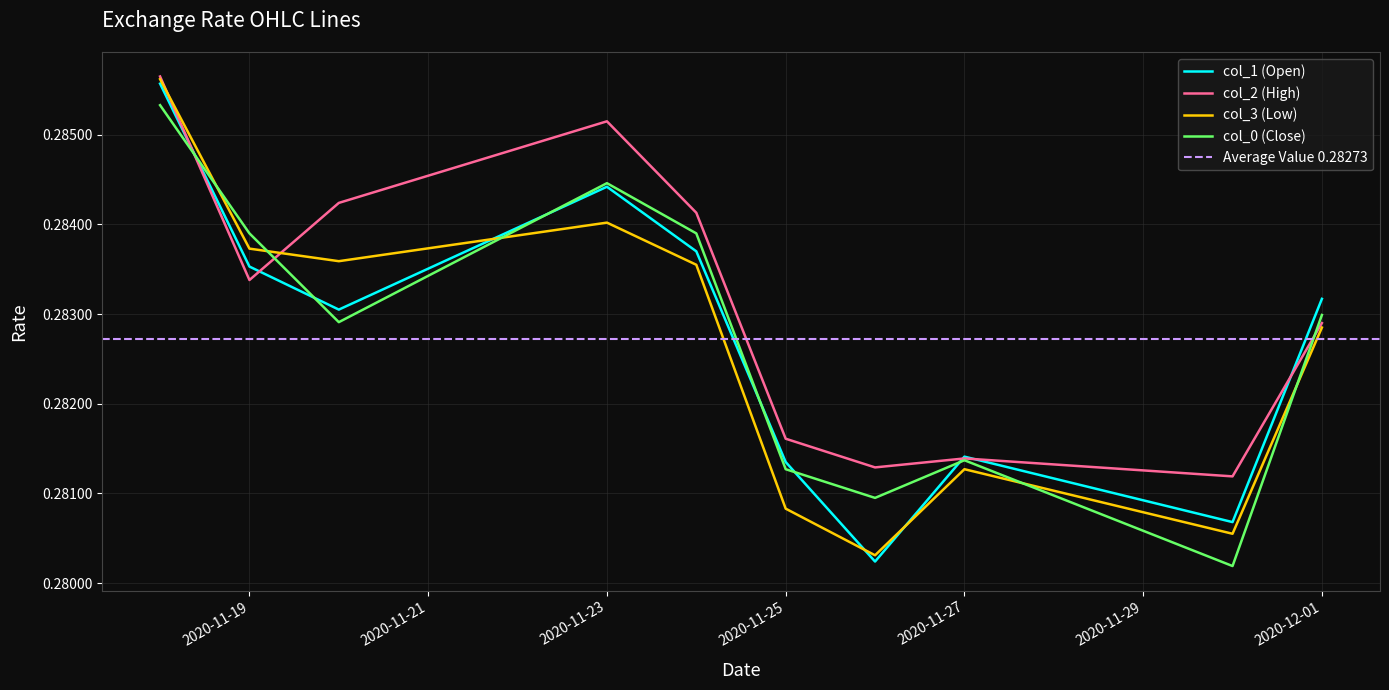

At how many categories does at least one series exceed 0?

10